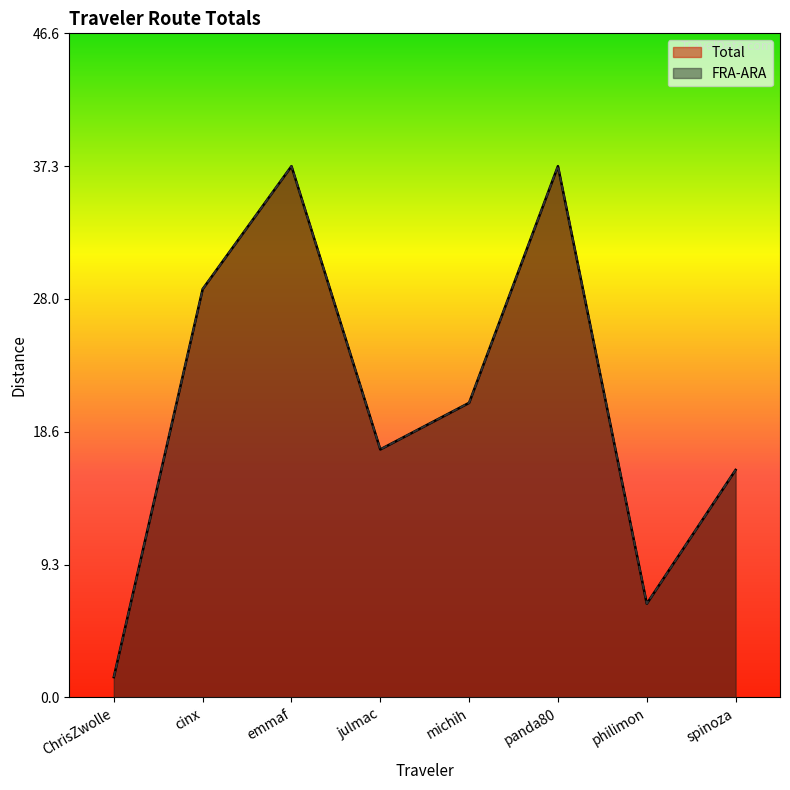

True or false: FRA-ARA has more than 0 points higher than both neighbors.

True